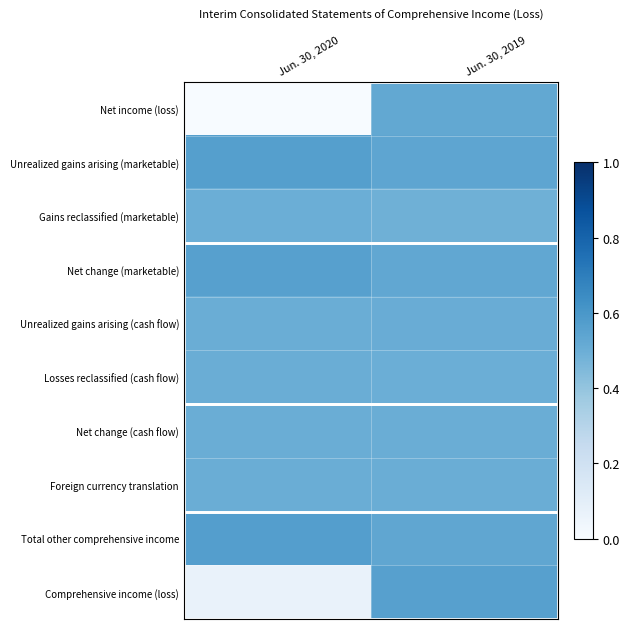

Between Jun. 30, 2019 and Jun. 30, 2020, which is larger?

Jun. 30, 2019